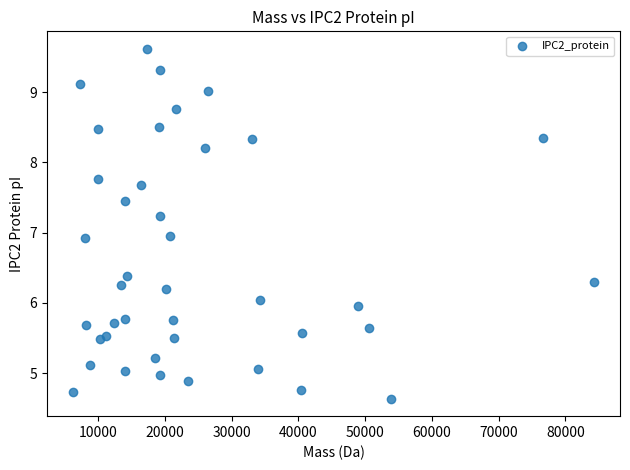

What is the range of X values (max minus min)?

78025.5